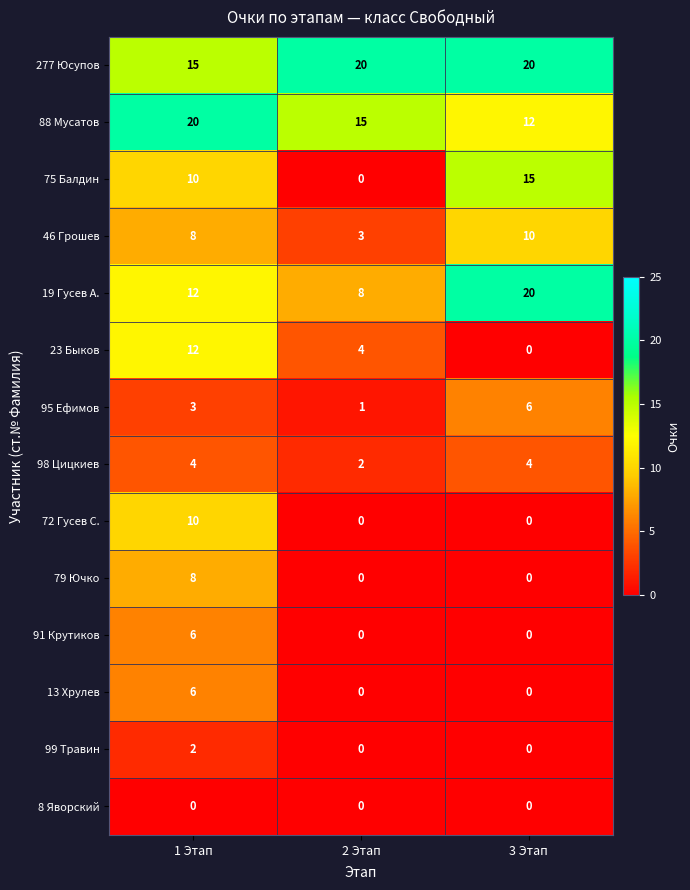

Count the 19 Гусев А. values in the range 8 to 20.

3